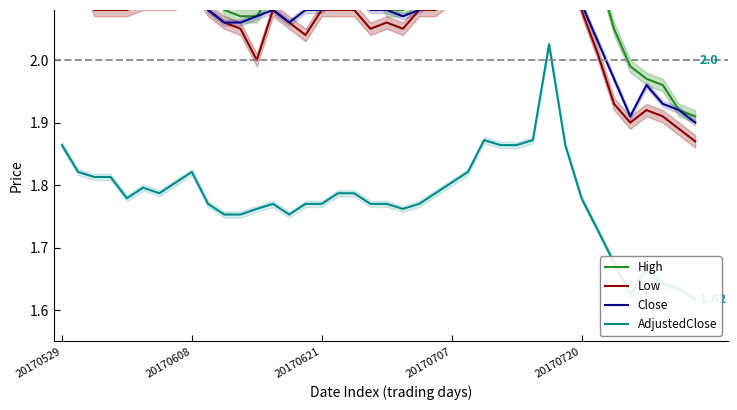

What is the difference between the highest and lowest values at 20170608?

0.3